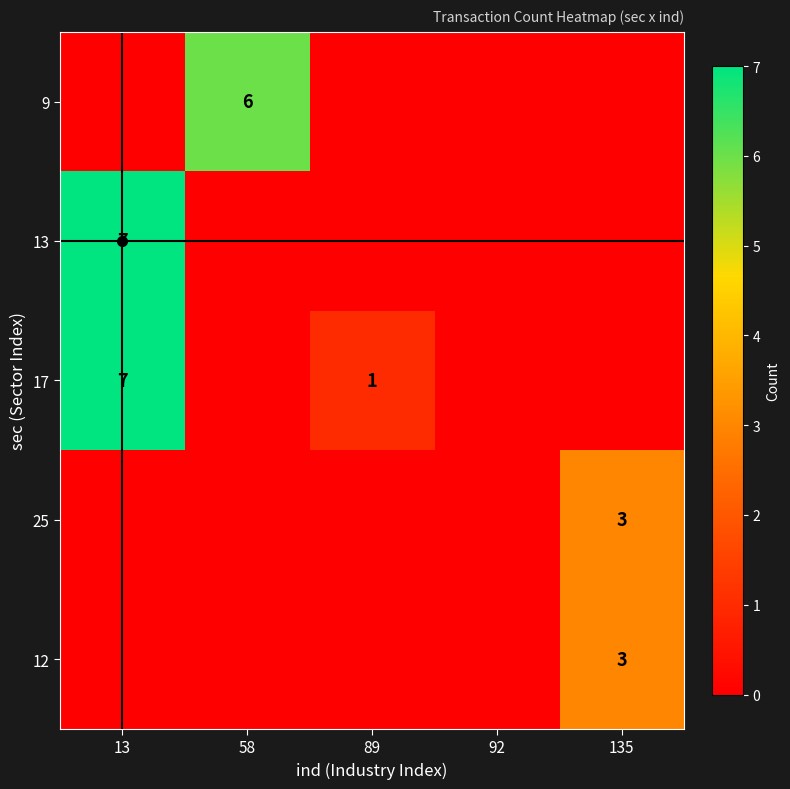

Where is 12 nearest to the value 1?

13